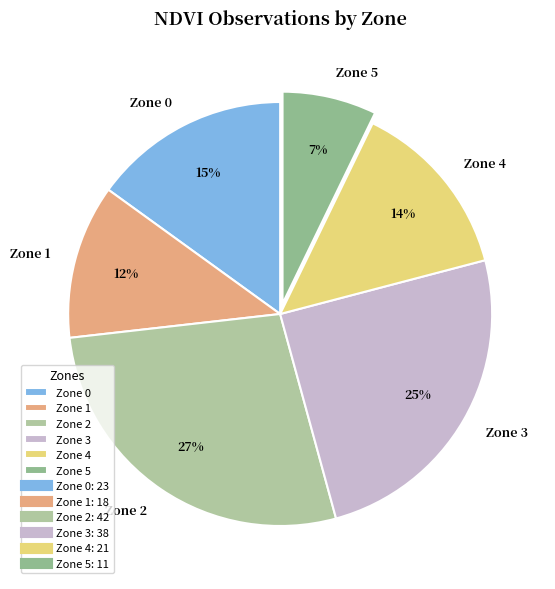

Rank the categories by value from highest to lowest.

Zone 2, Zone 3, Zone 0, Zone 4, Zone 1, Zone 5